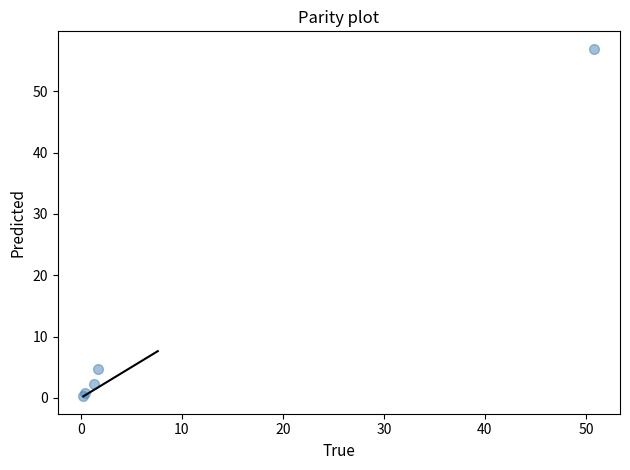

What Y value in the scatter plot is closest to 28?

4.7